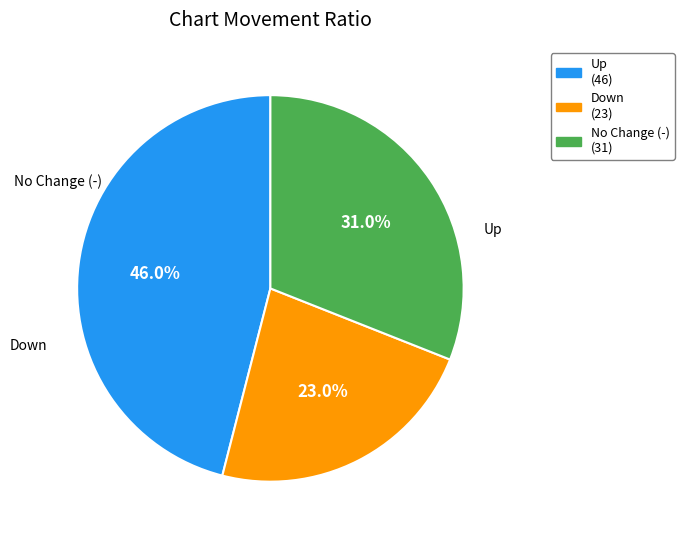

Is there any slice that represents more than half of the pie?

No